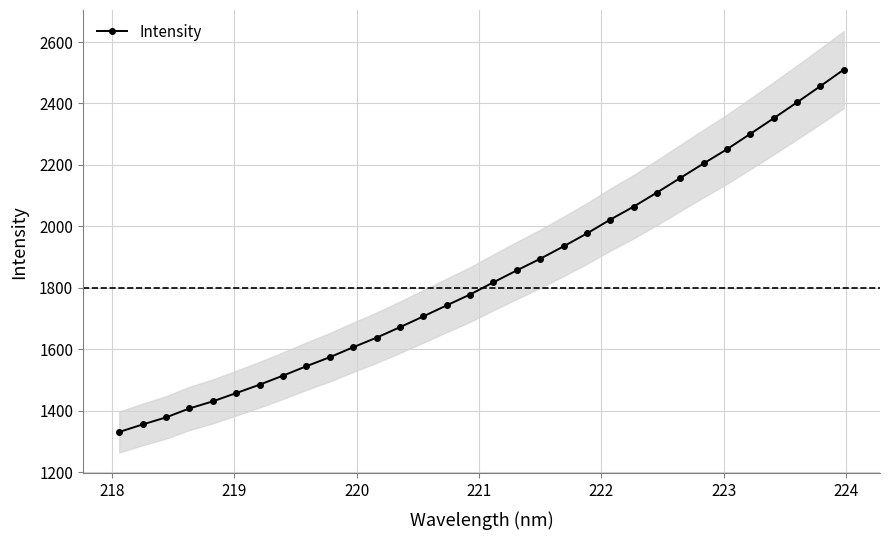

What is the value of the Intensity point at the 23rd from the left?

2064.1